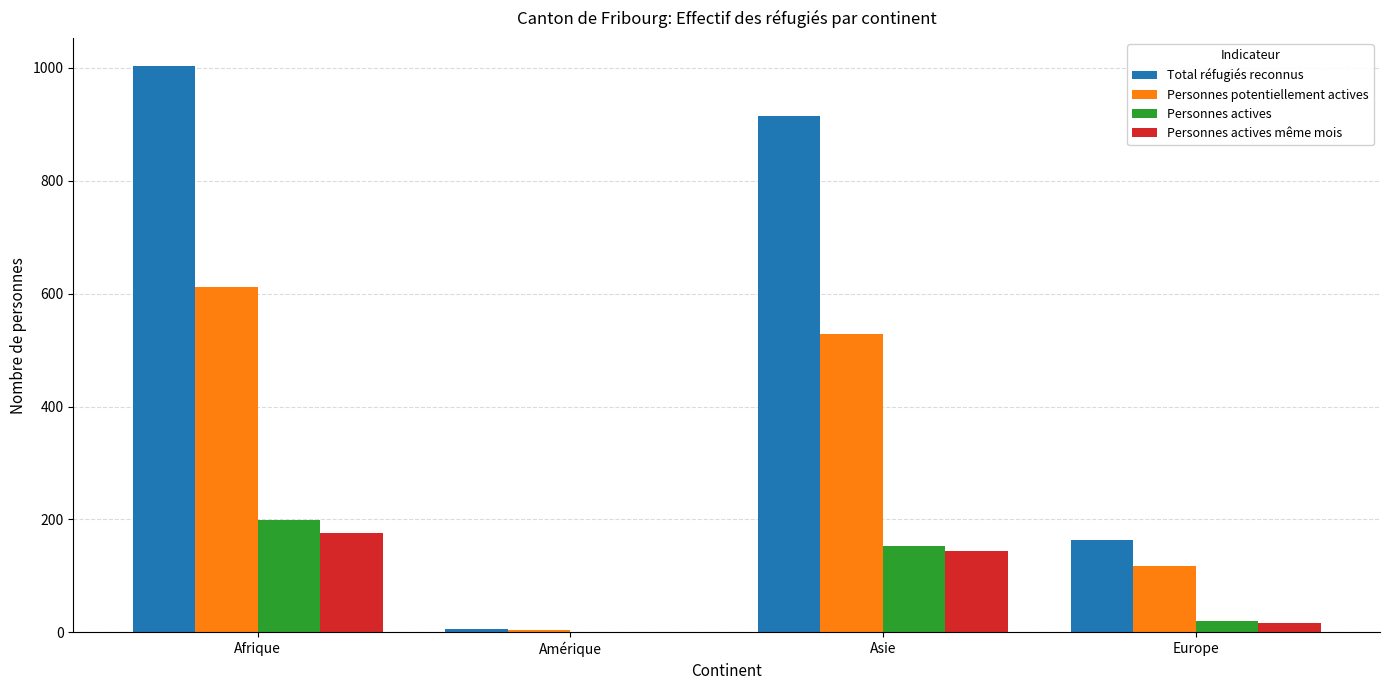

Which series has the largest total across all categories?

Total réfugiés reconnus